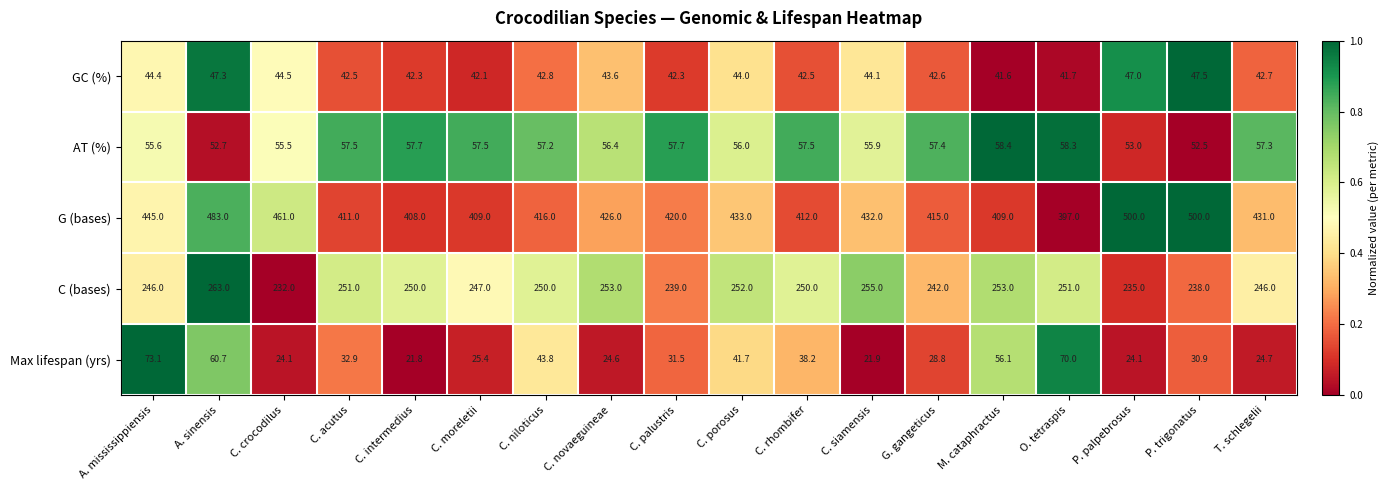

At which label does C (bases) first exceed 250?

A. sinensis